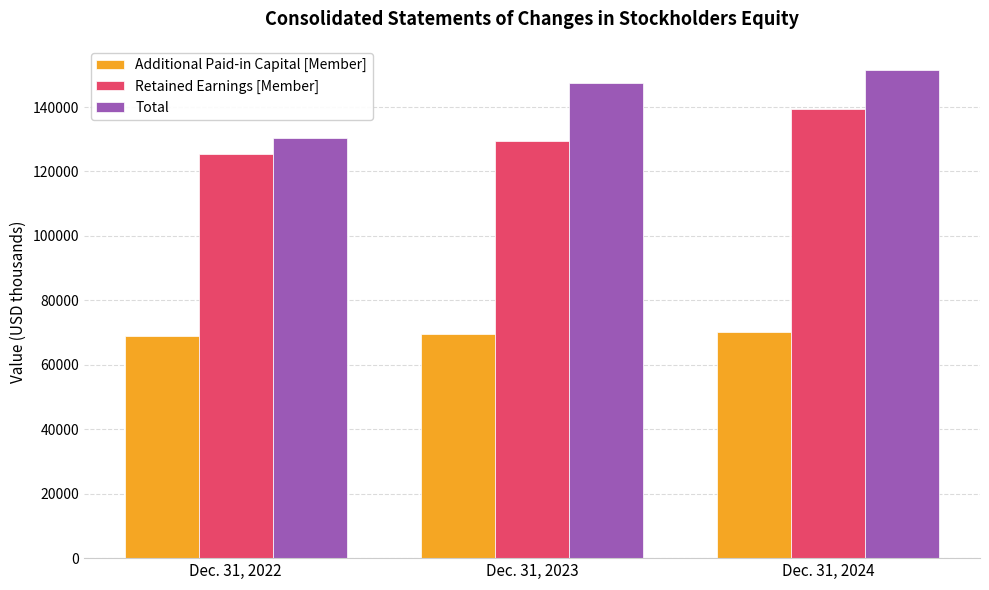

True or false: Retained Earnings [Member] has a value of 187295 at Dec. 31, 2024.

False